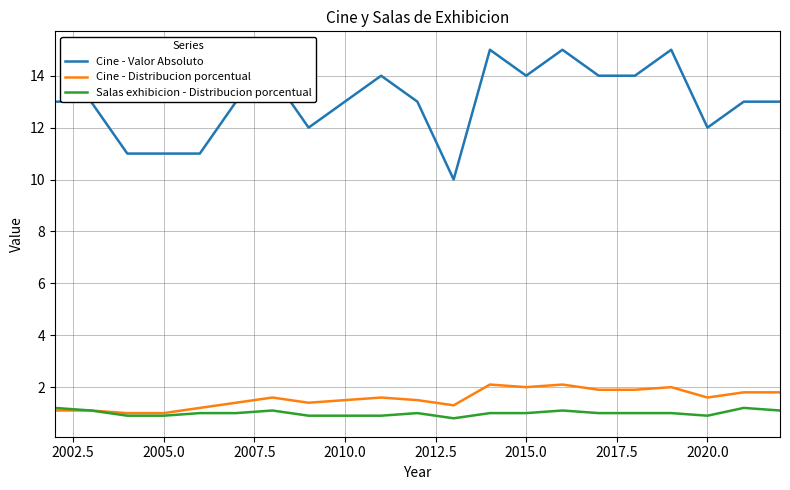

What is the highest value of the Salas exhibicion - Distribucion porcentual series?

1.2